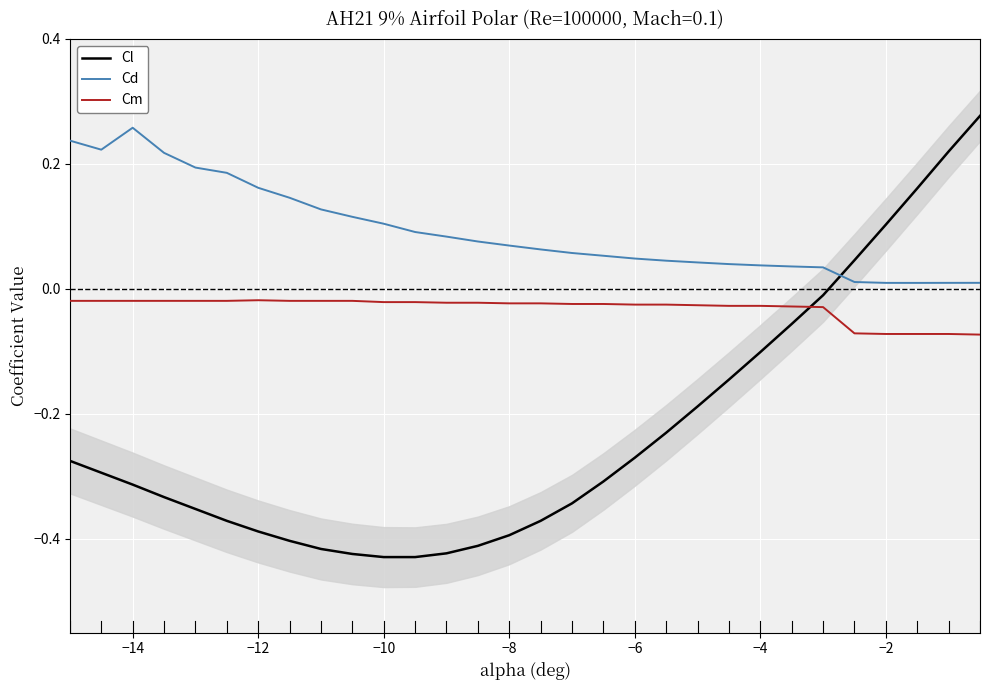

After their last crossing, which series has the higher values: Cl or Cm?

Cl